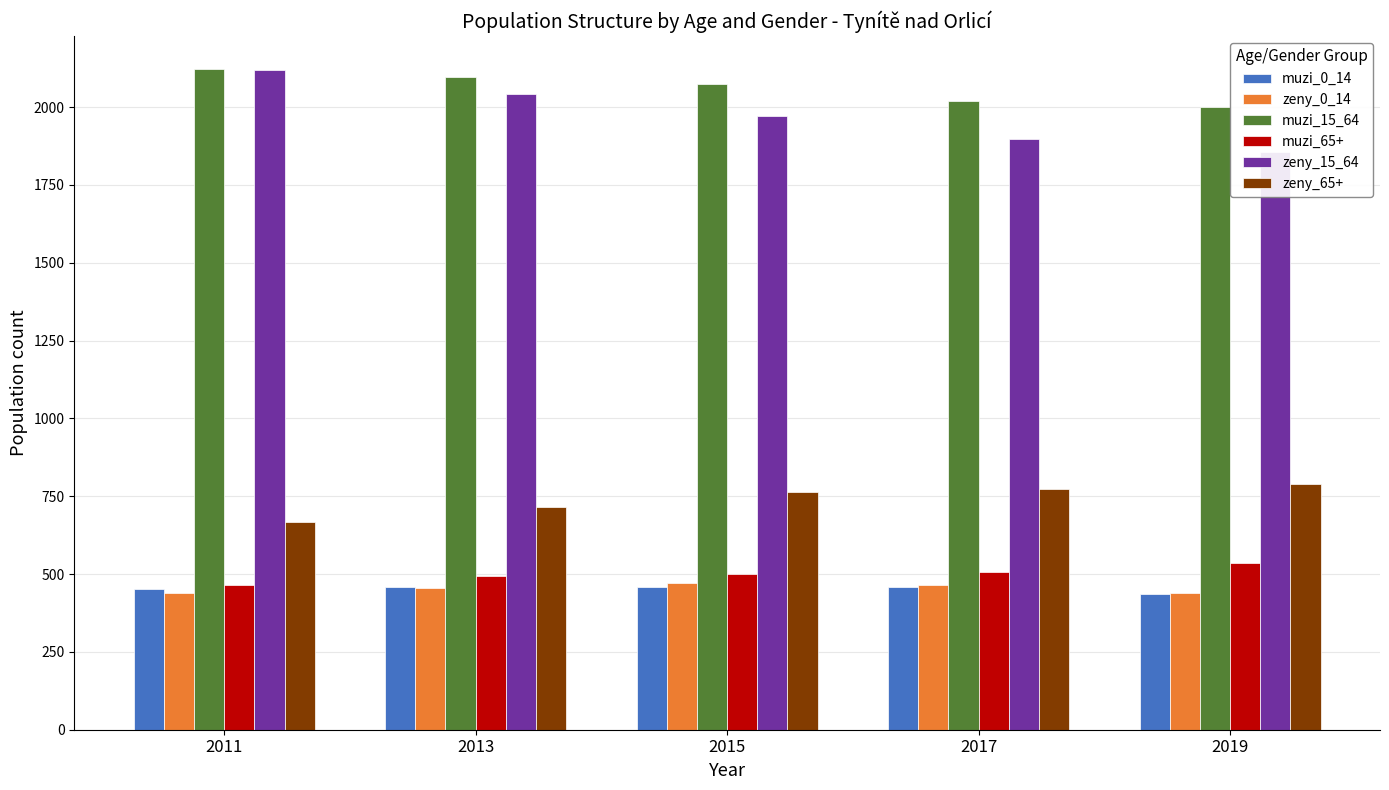

Between 2011 and 2015, which is larger?

2015